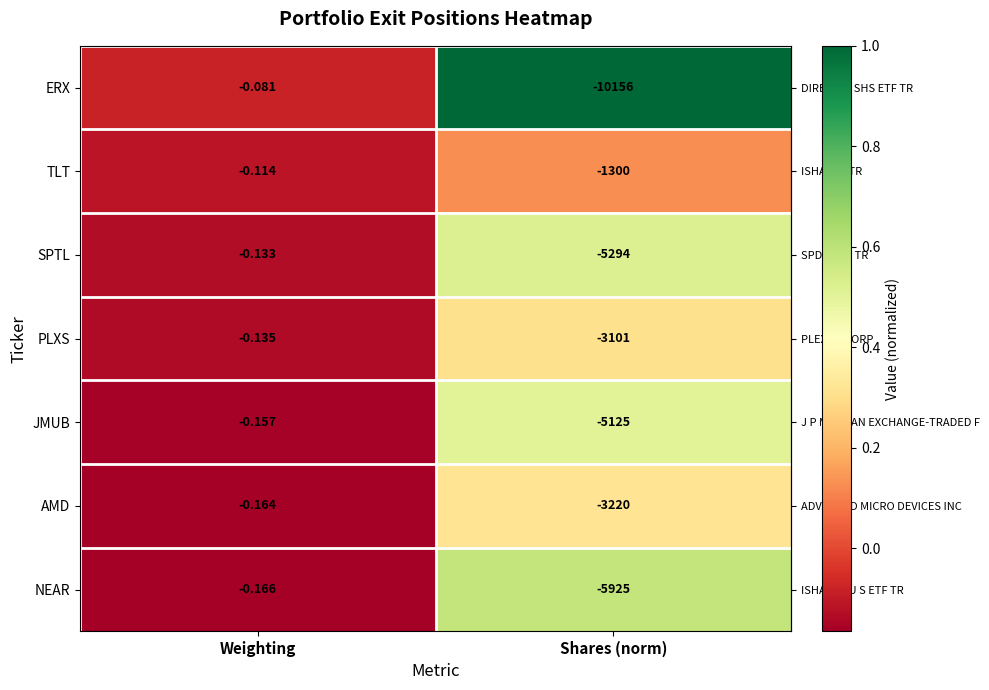

At Weighting, list the series in order from largest to smallest.

ERX, TLT, SPTL, PLXS, JMUB, AMD, NEAR